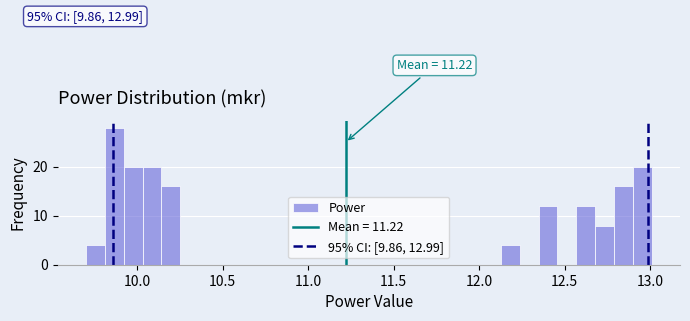

Read against the x-axis, roughly where is the centre of the tallest bar?

9.85